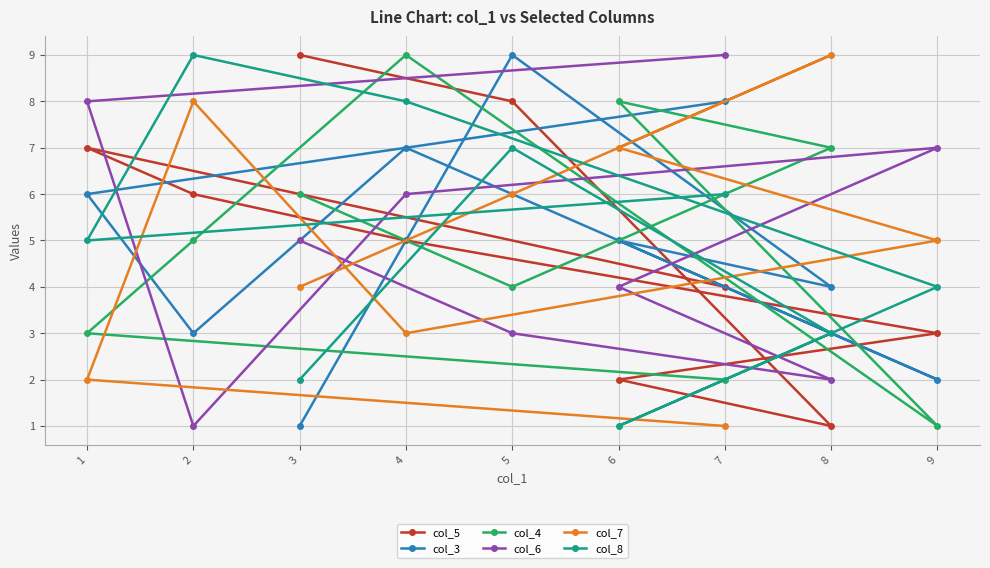

Is the value of col_8 at 6 greater than the value of col_3 at 5?

No